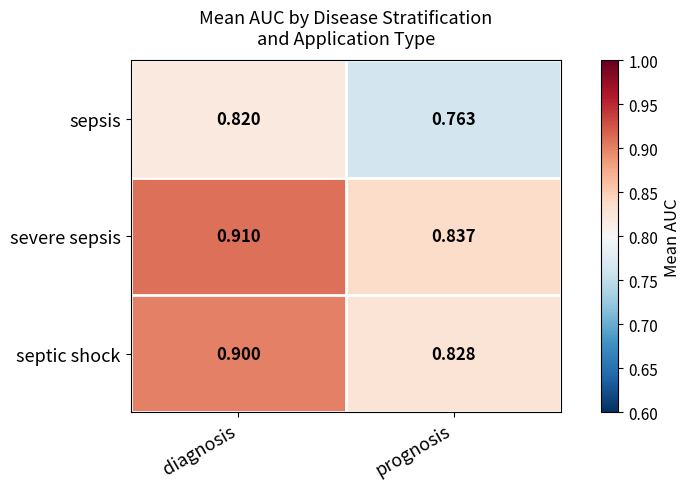

At which category does the chart reach its minimum across all series?

prognosis